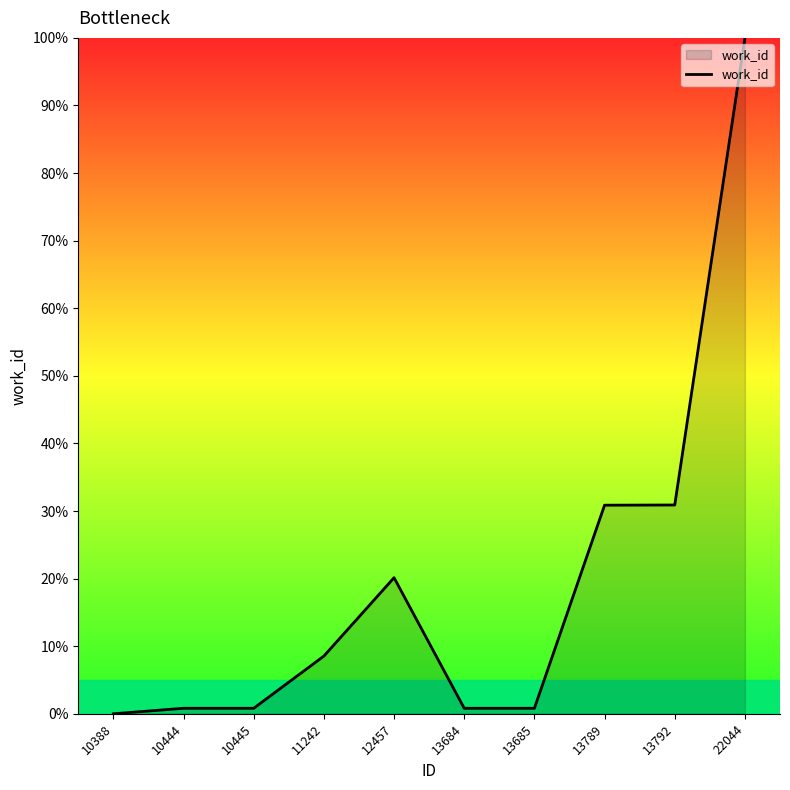

How many categories are shown in the chart?

10